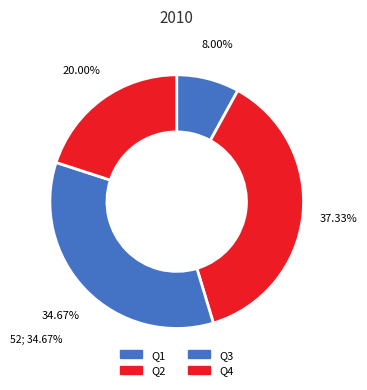

To the nearest percent, what percentage of the pie is Q3?

35%